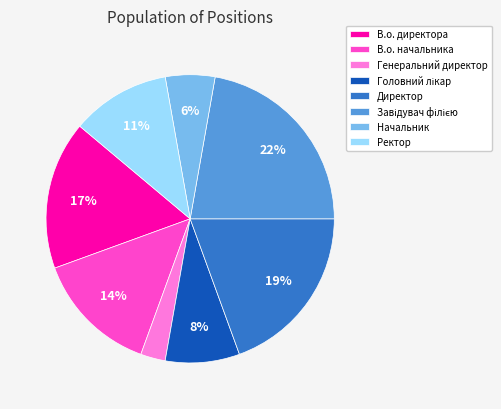

Which slice is the smallest?

Генеральний директор